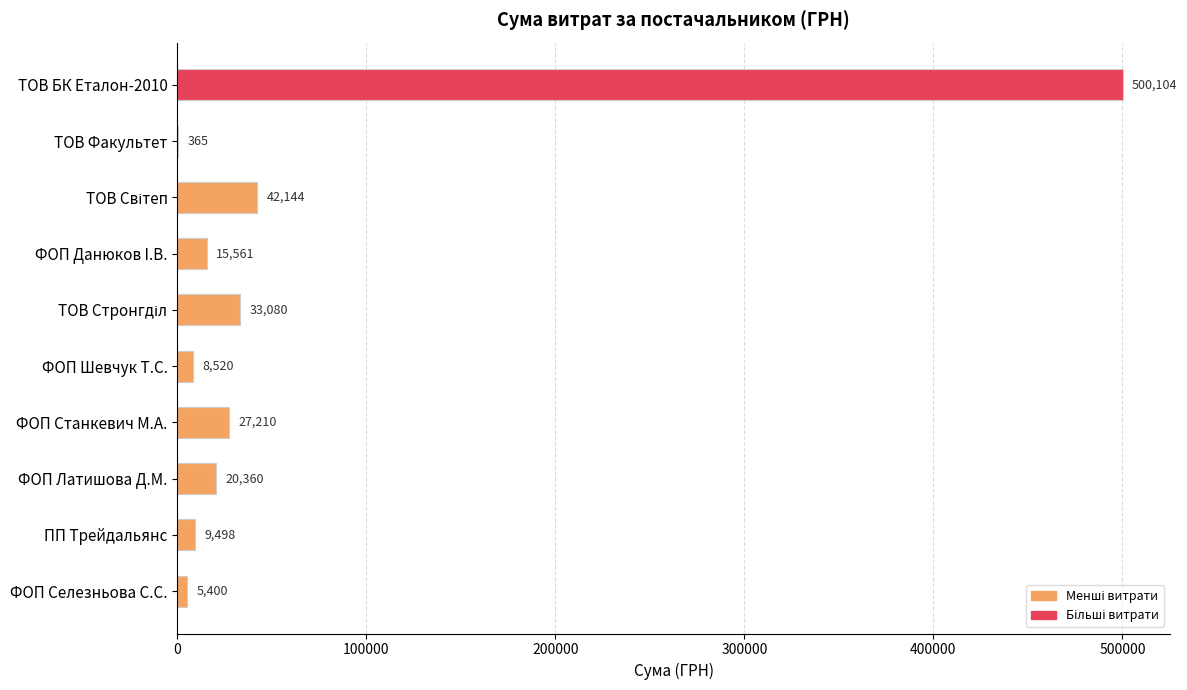

What is the sum of the values at ФОП Данюков I.В. and ФОП Селезньова С.С.?

20961.0